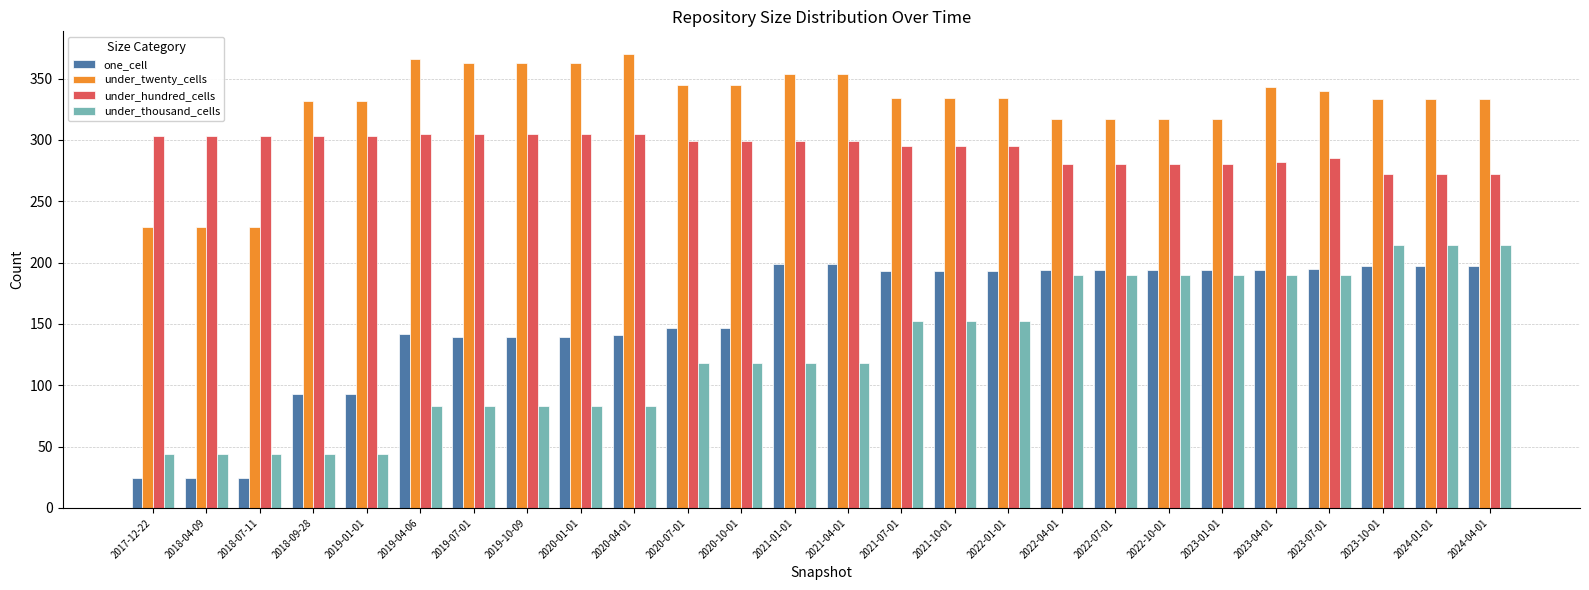

Is the value of one_cell at 2017-12-22 greater than the value of under_hundred_cells at 2023-04-01?

No